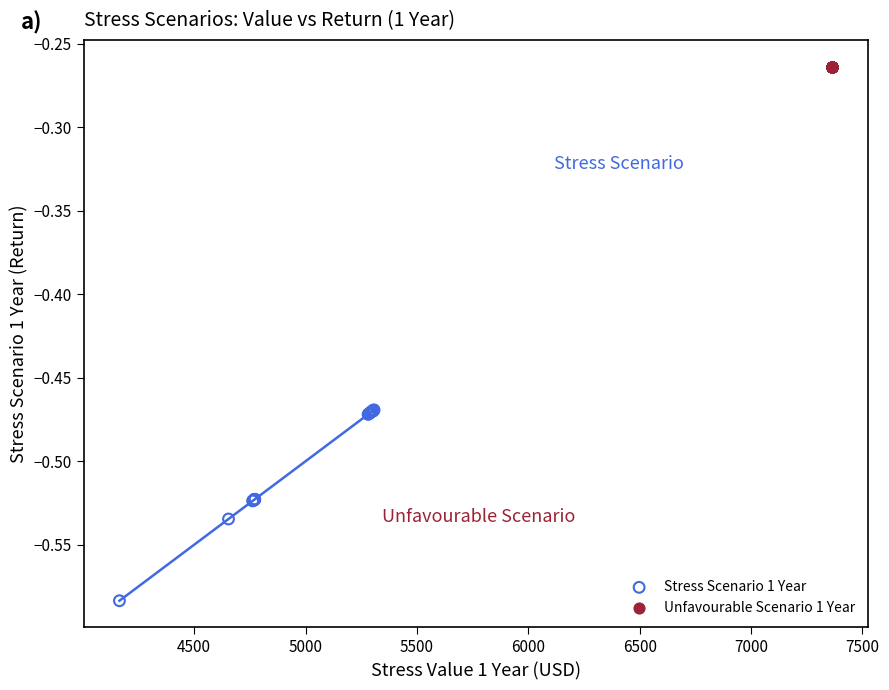

What are all the series names shown in the legend?

Stress Scenario 1 Year, Unfavourable Scenario 1 Year